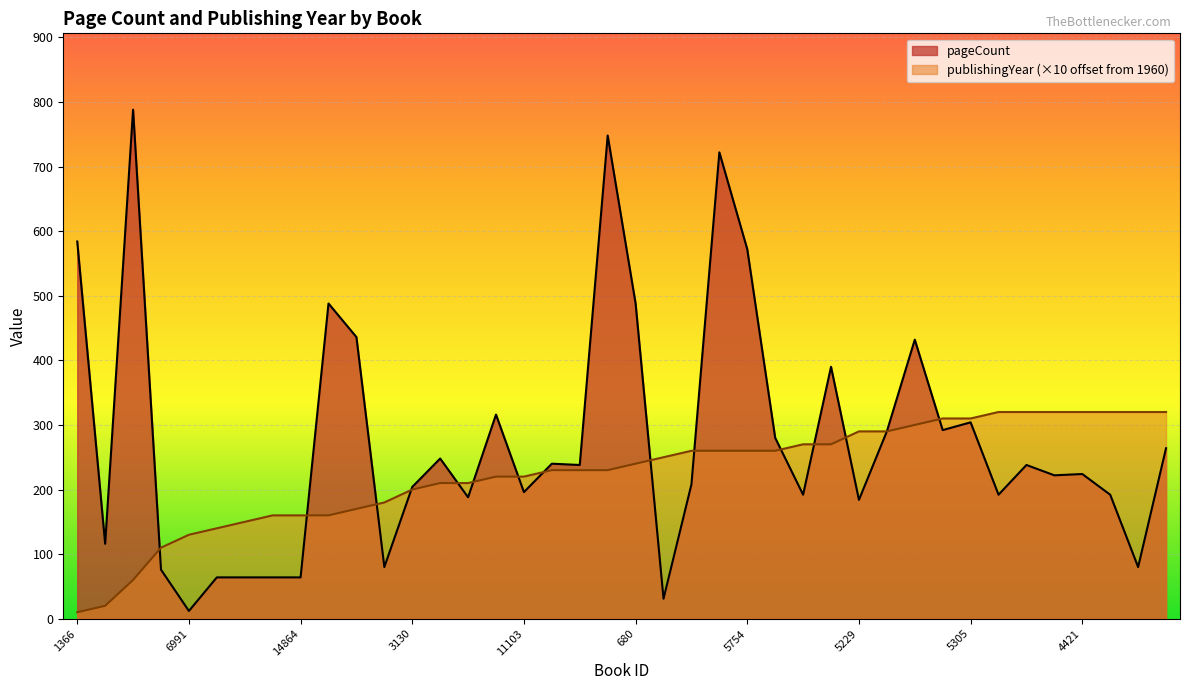

What is the label of the 5th point from the right?

14386